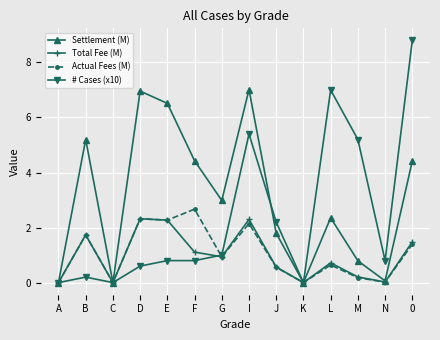

What is the difference between the maximum and second lowest values in the # Cases (x10) series?

8.8